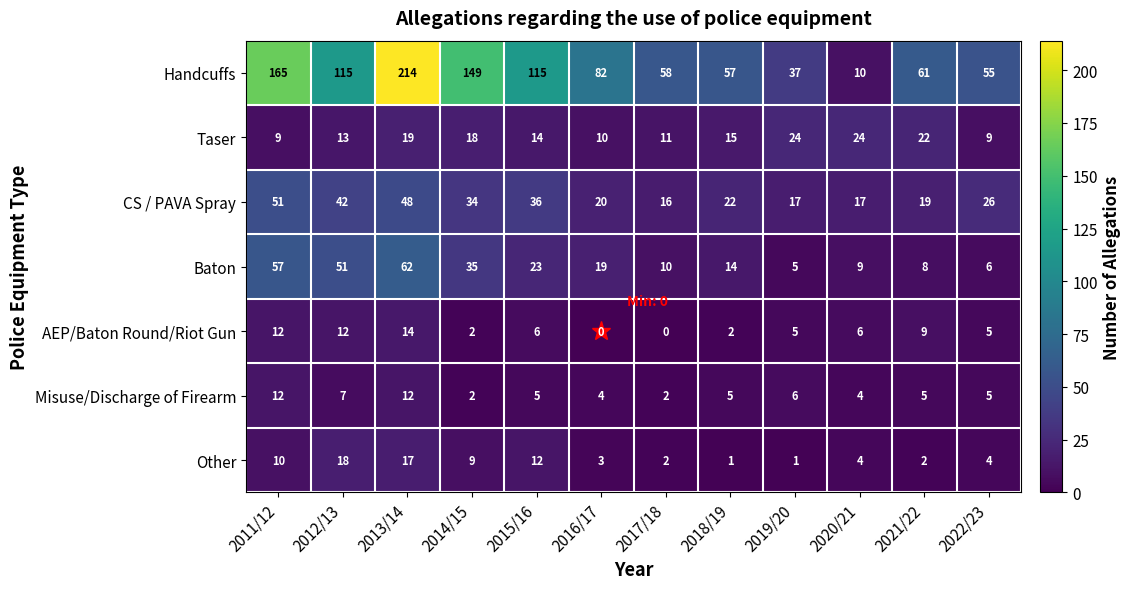

Rank the series at 2013/14 from highest to lowest value.

Handcuffs, Baton, CS / PAVA Spray, Taser, Other, AEP/Baton Round/Riot Gun, Misuse/Discharge of Firearm